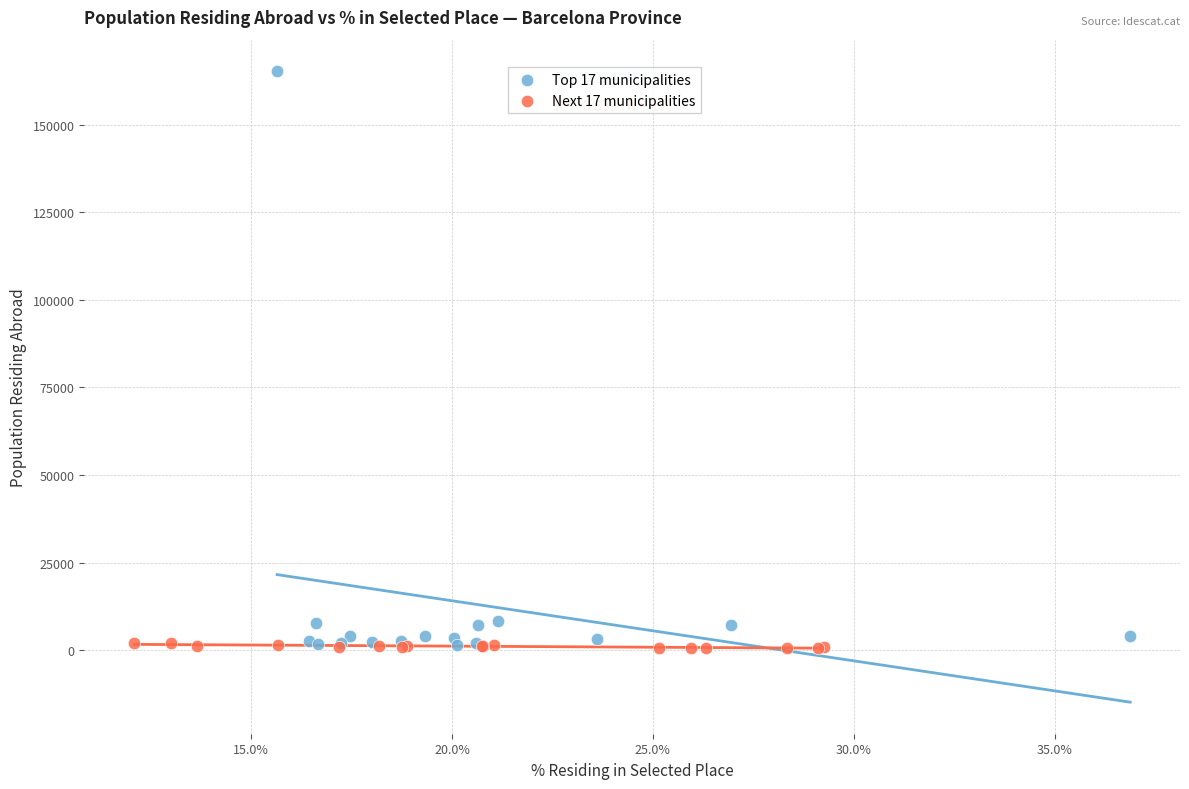

Which series contains the highest Y value?

Top 17 municipalities